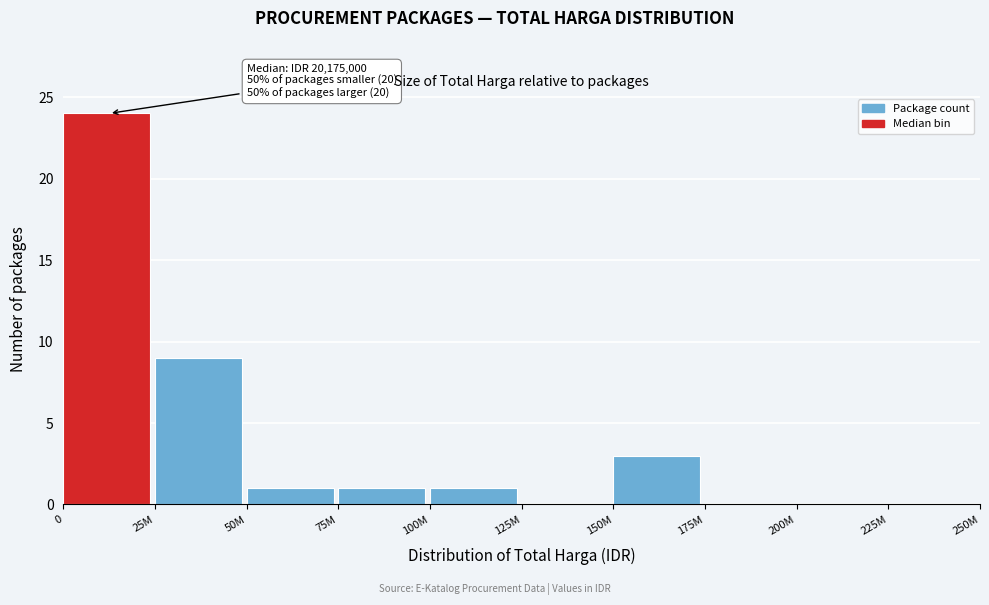

Reading left to right, extract all data points from this chart.

0=24	25M=9	50M=1	75M=1	100M=1	125M=0	150M=3	175M=0	200M=0	225M=0